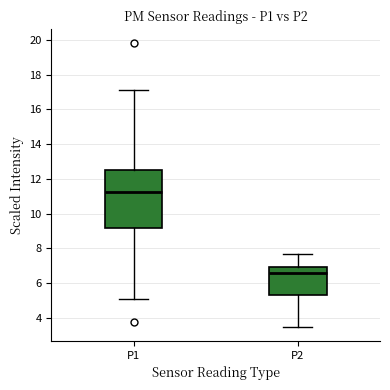

Which box's median line is the highest?

P1